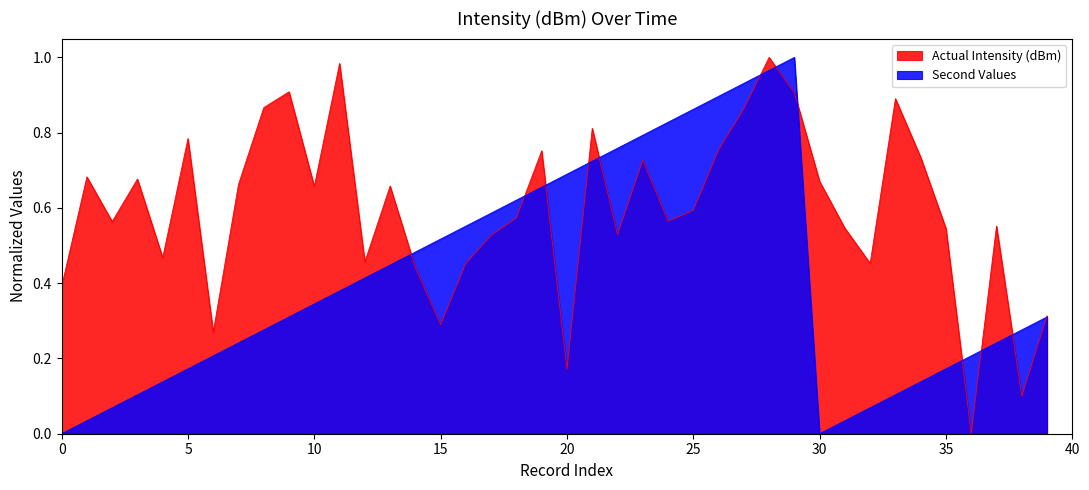

What is the sum of the Second - Normalized values at 18 and 29?

1.6